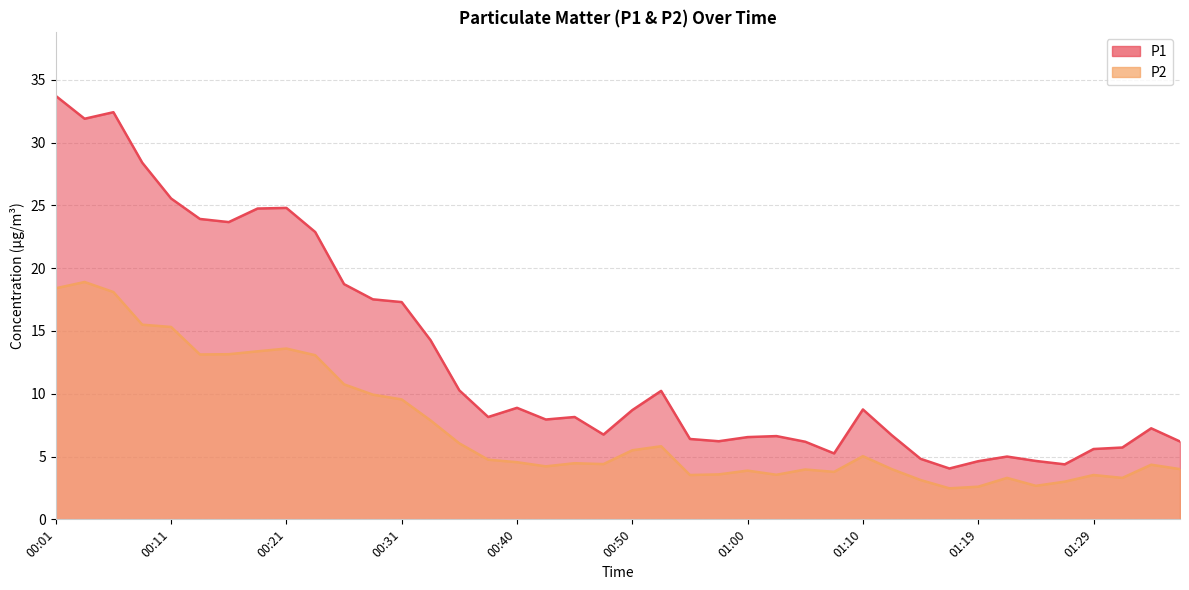

List the series in order of their overall mean, lowest first.

P2, P1